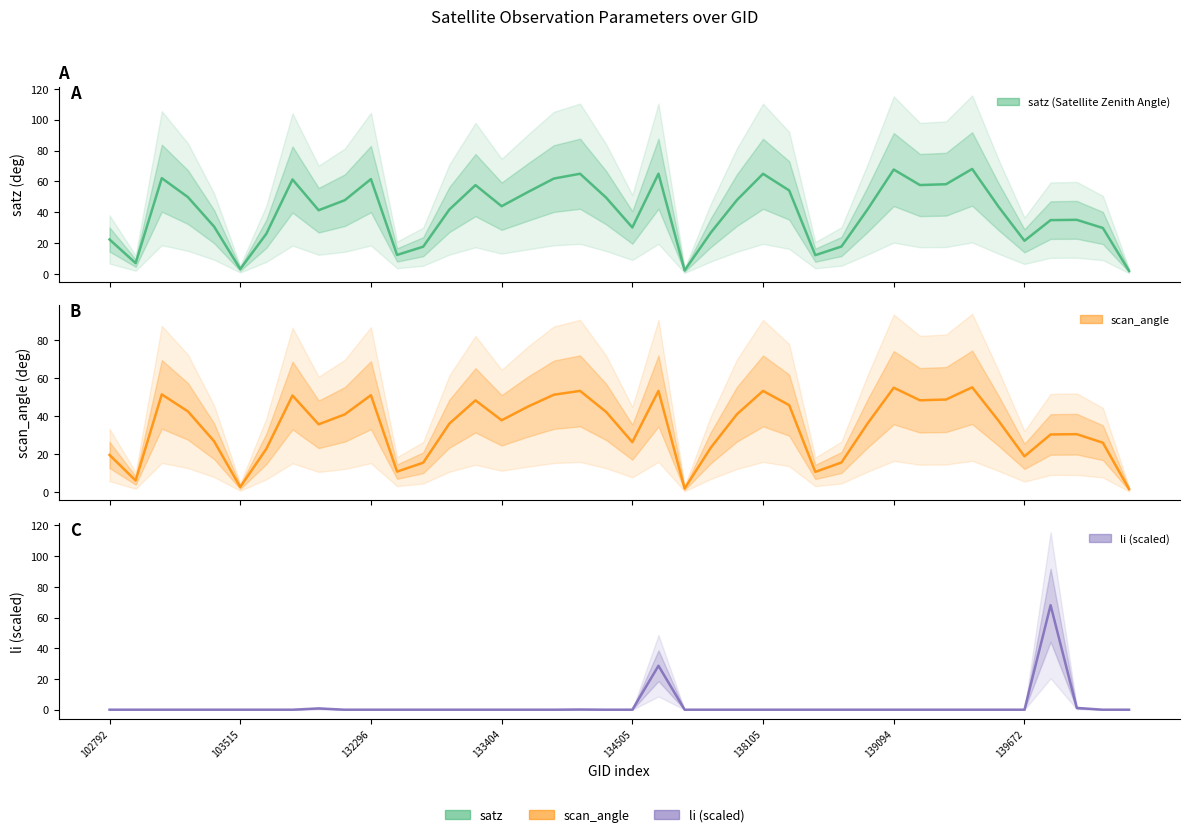

What is the maximum value for li (scaled)?

68.0